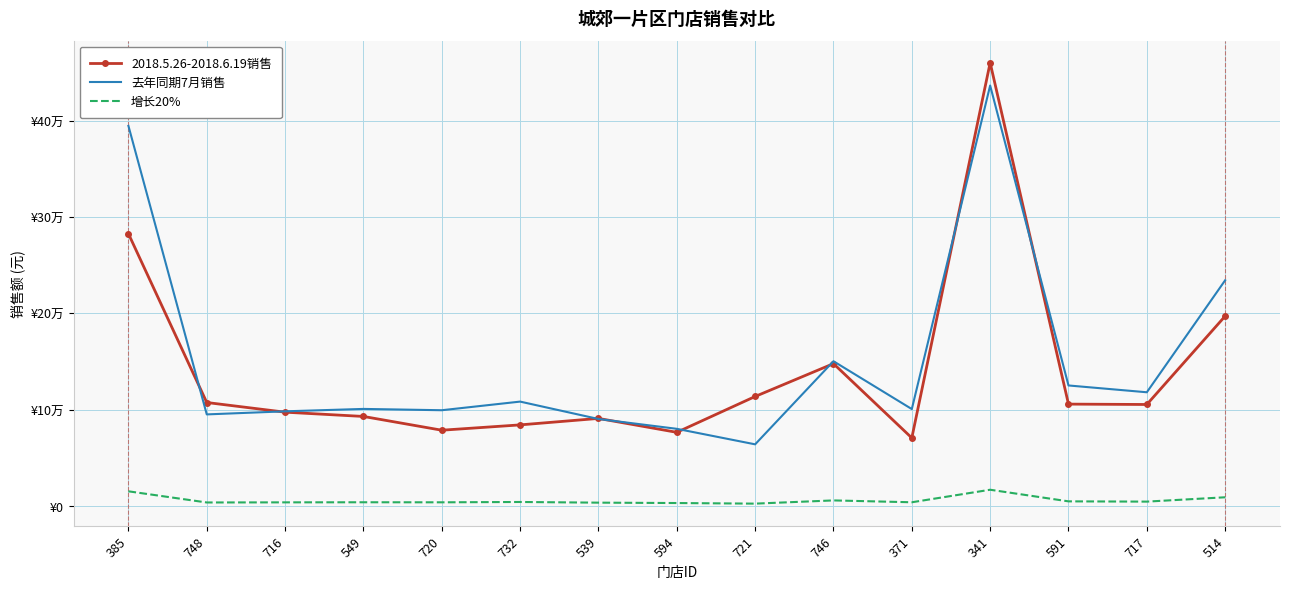

What are all the series names shown in the legend?

2018.5.26-2018.6.19销售, 去年同期7月销售, 增长20%